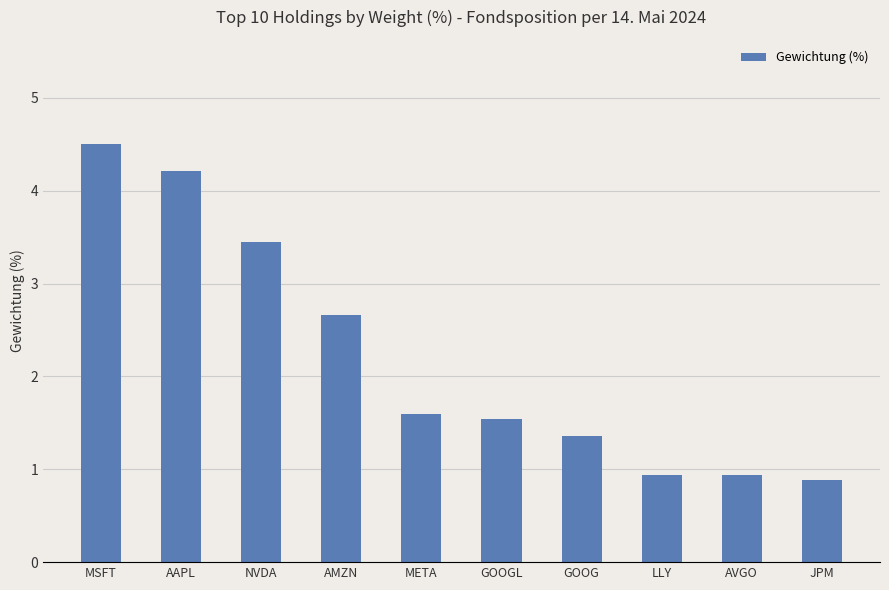

Approximately how many times larger is the value at AAPL compared to GOOGL?

2.7